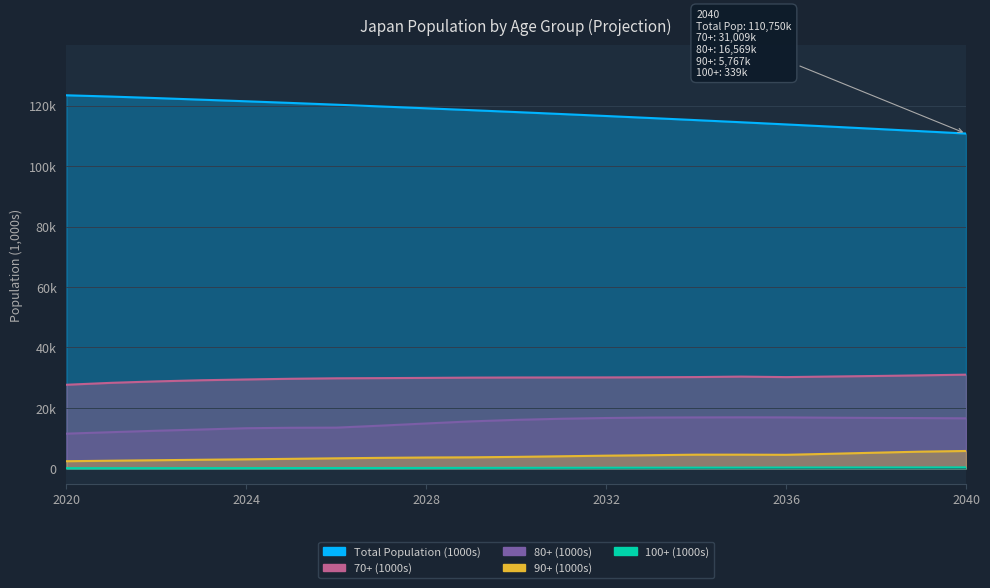

True or false: 100+ (1000s) and 80+ (1000s) intersect in this chart.

False